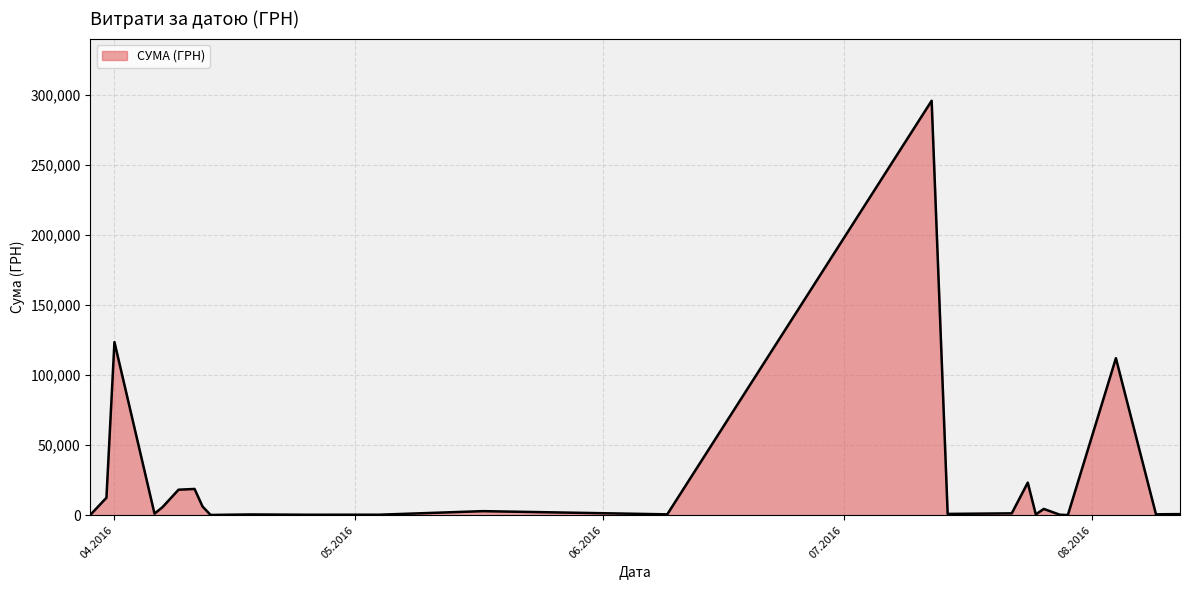

What is the maximum value shown in the chart?

295638.6